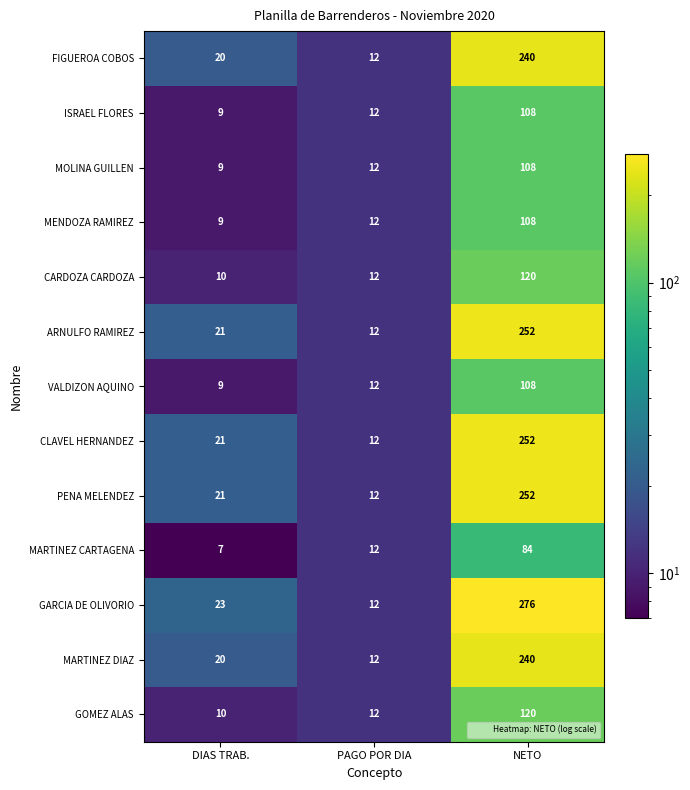

How many series are shown in this chart?

13